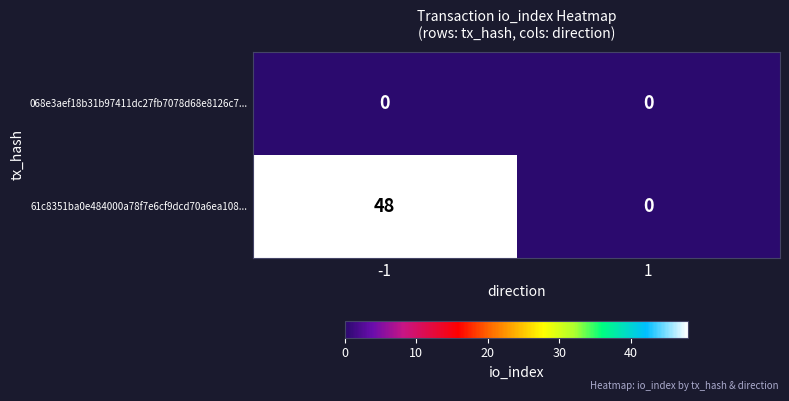

How many series are shown in this chart?

2